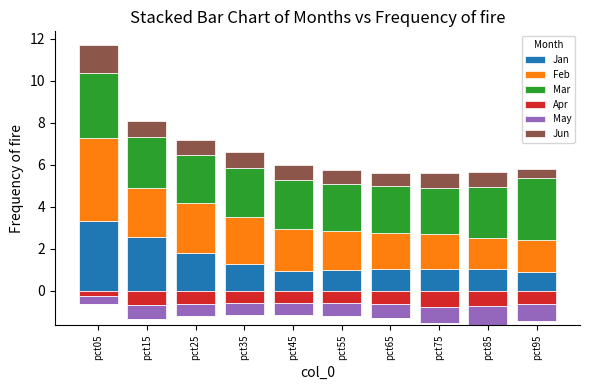

What is the average value of the Jan series?

1.5